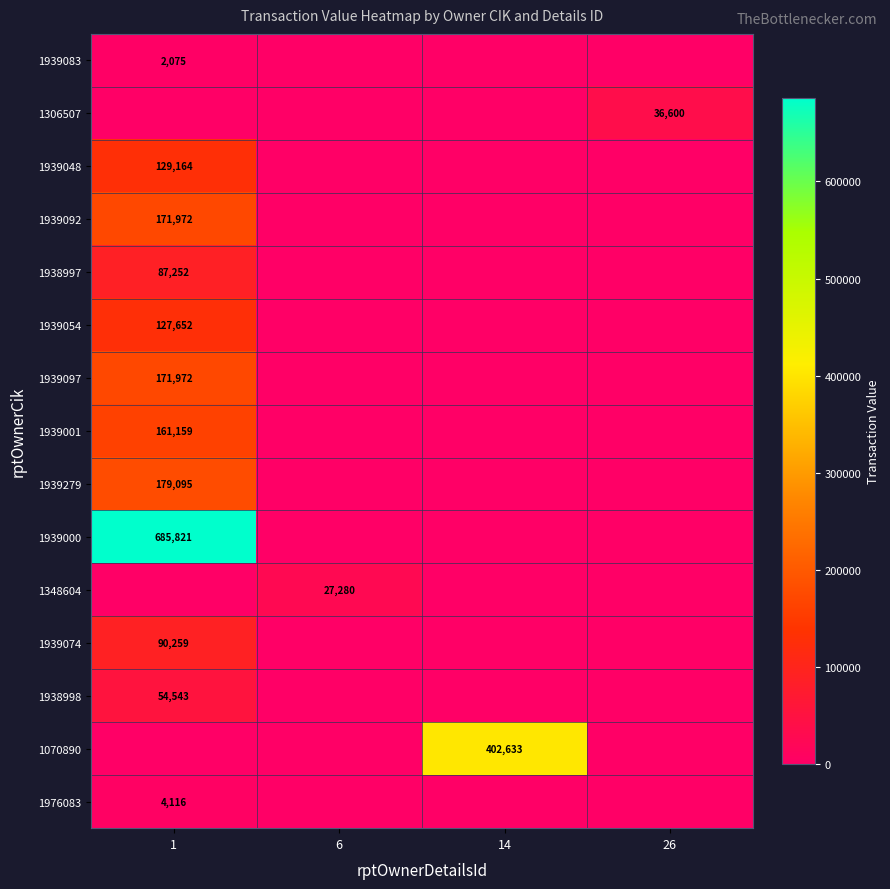

The 1939279 series shows 179095 at 1. True or false?

True